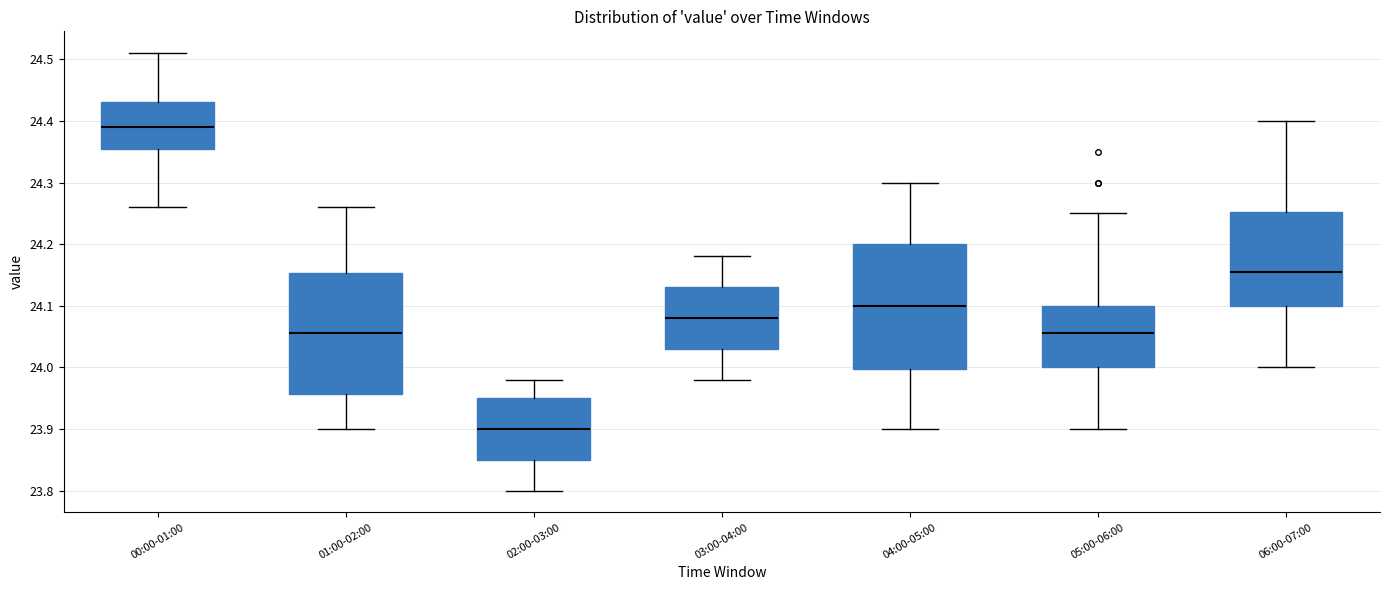

Where is the lower edge of the box for 04:00-05:00 on the y-axis? The values are not printed on the chart, so give them approximately, as read against the axis.

24.00